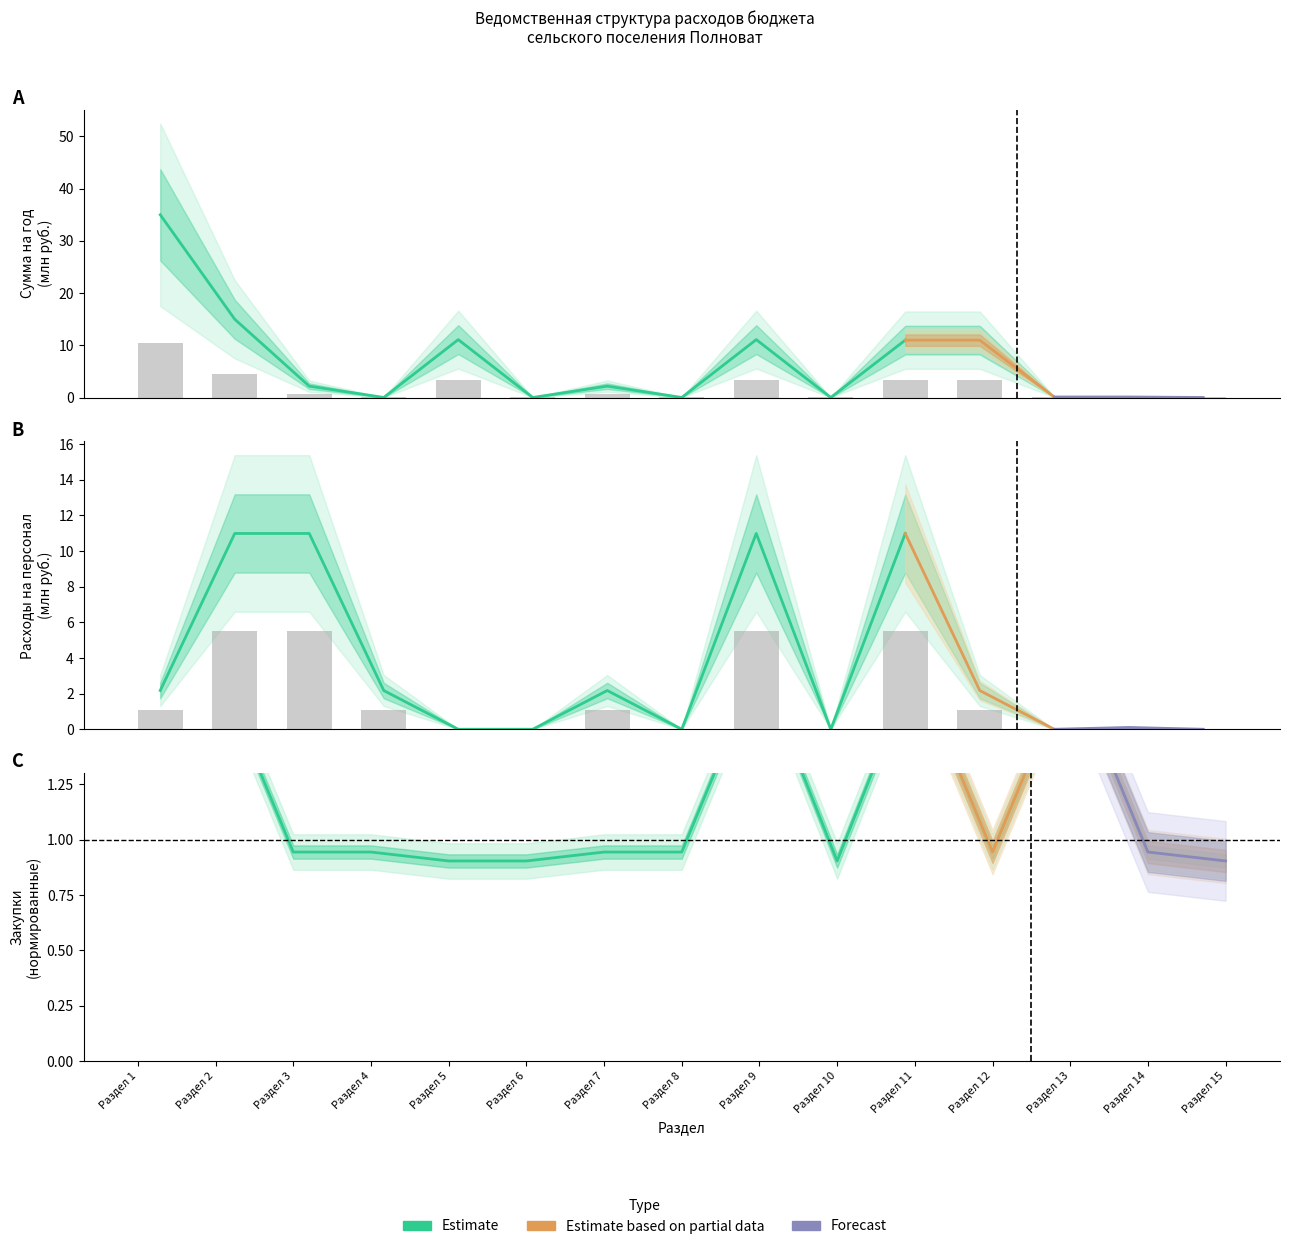

Which category has the lowest value in the Сумма на год series?

Раздел 6